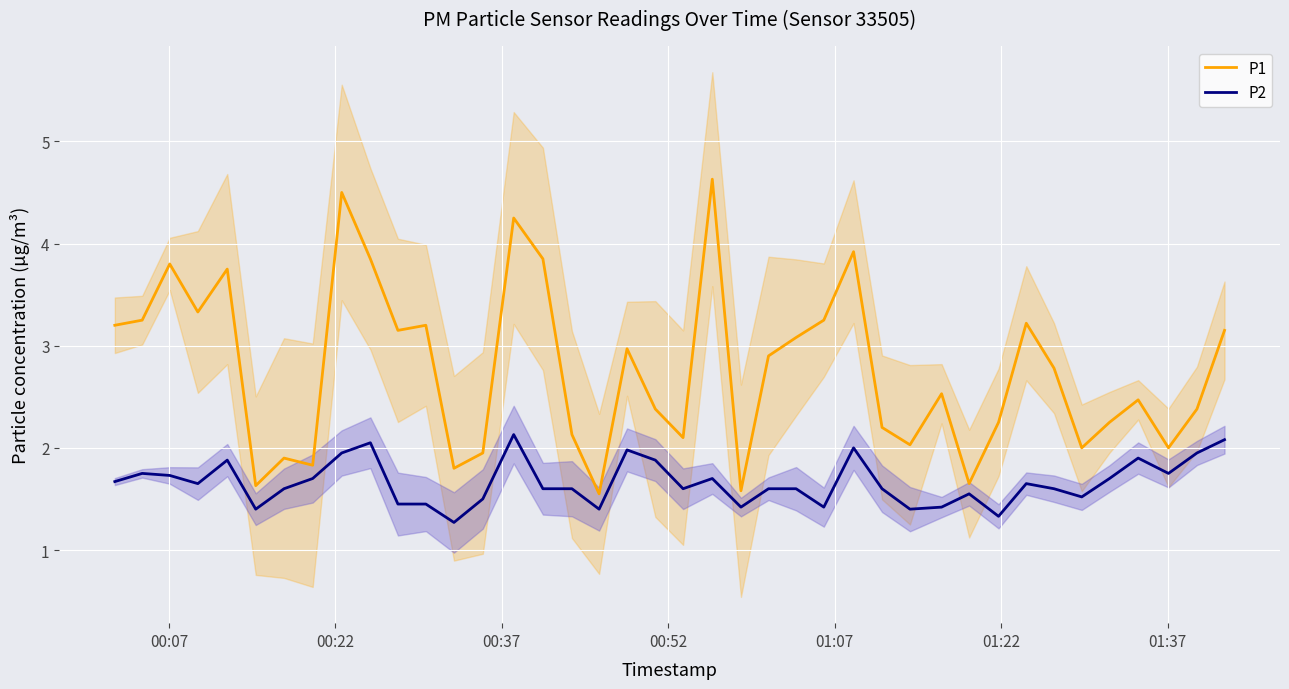

What is the lowest value of the P1 series?

1.6